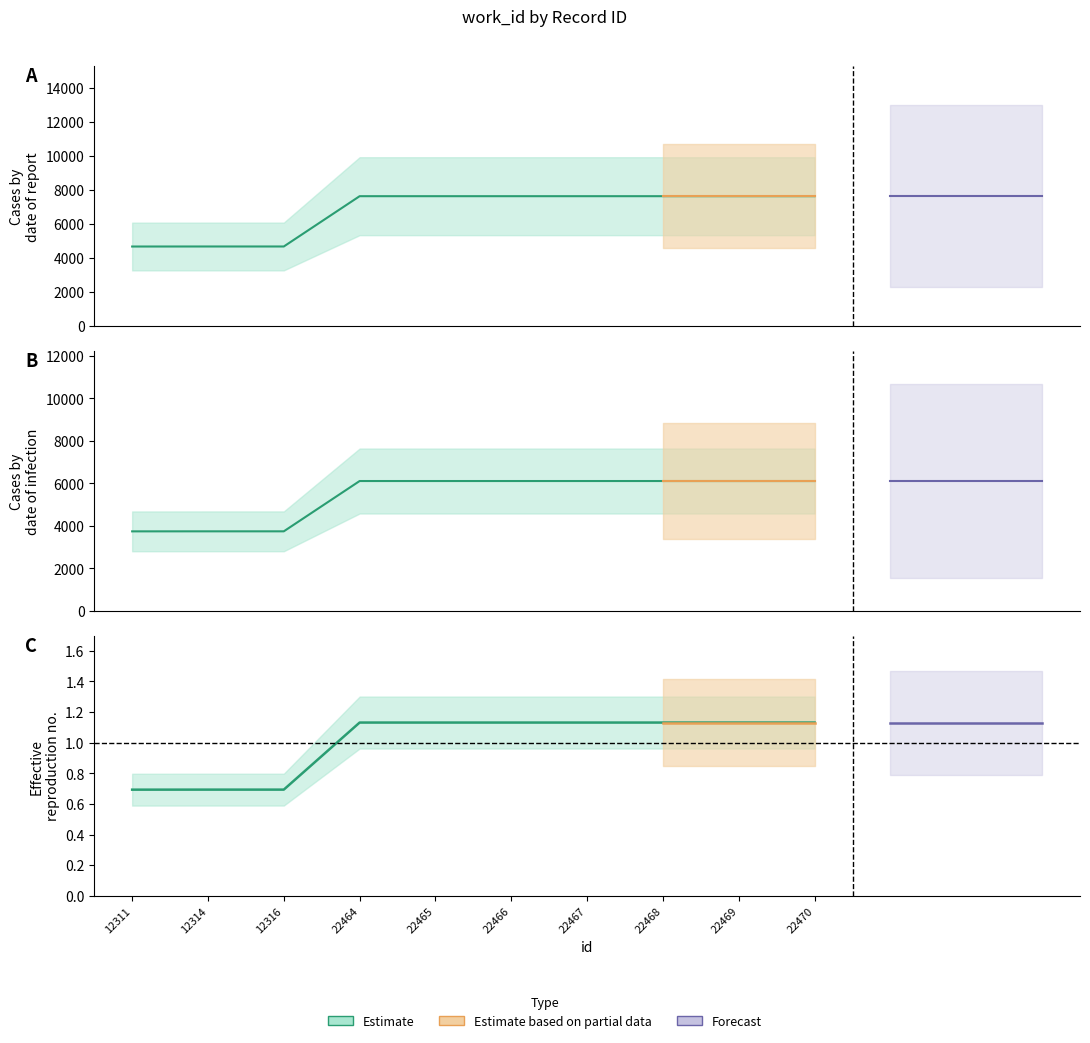

Rank the categories by value from lowest to highest.

12311, 12314, 12316, 22464, 22465, 22466, 22467, 22468, 22469, 22470